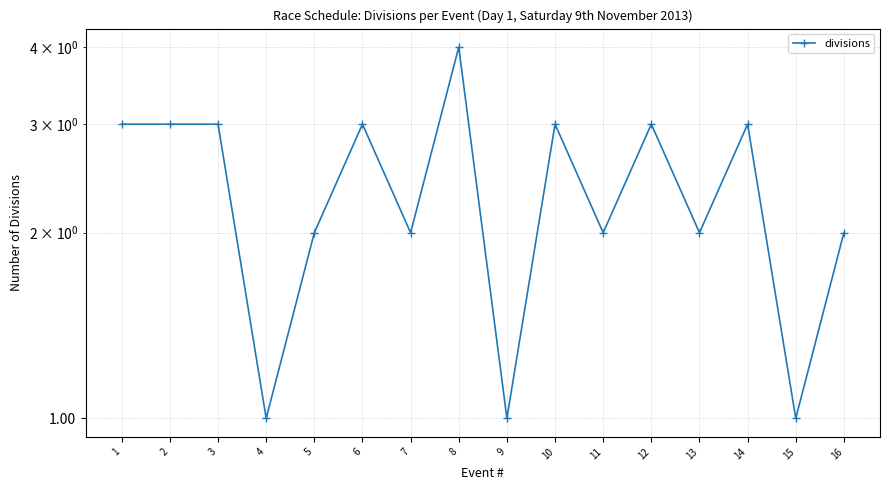

How many interior local peaks (higher than both neighbors) does the data have?

5